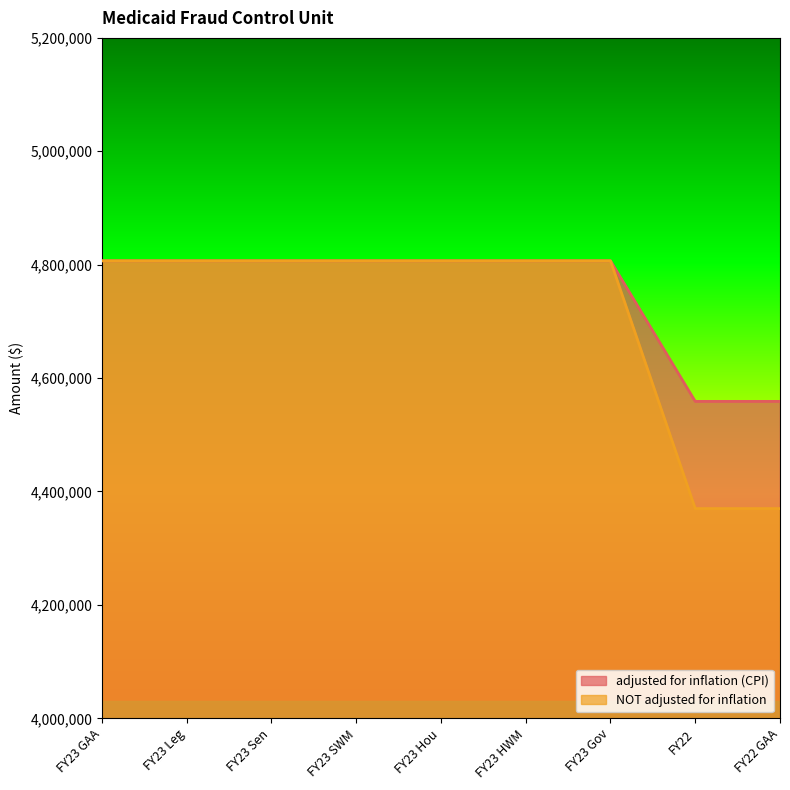

What is the sum of all adjusted for inflation (CPI) values?

42765936